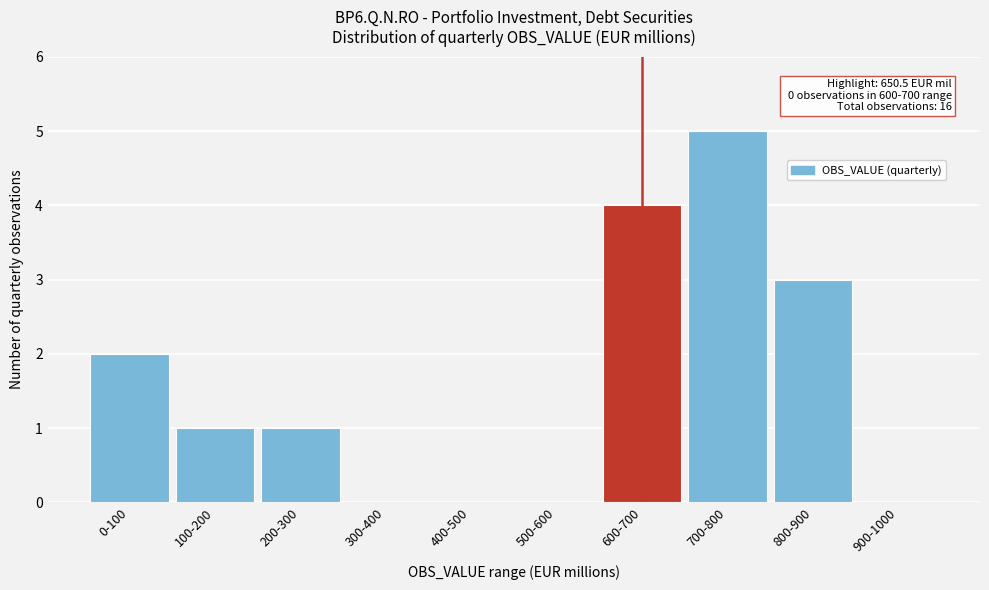

Reading left to right, transcribe all the data shown in this chart.

0-100=2	100-200=1	200-300=1	300-400=0	400-500=0	500-600=0	600-700=4	700-800=5	800-900=3	900-1000=0